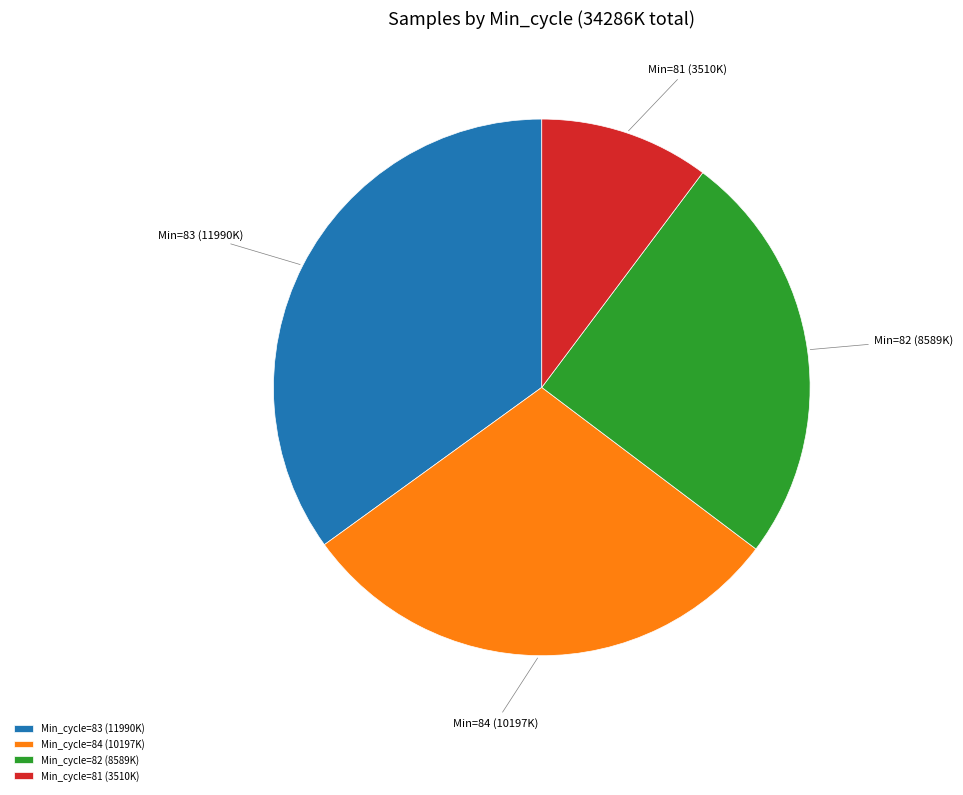

Is Min_cycle=84 (10197K) the majority of the pie?

No